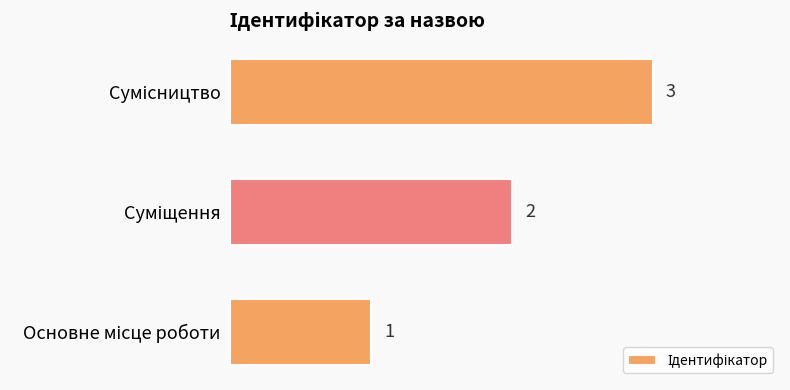

What is the maximum value shown in the chart?

3